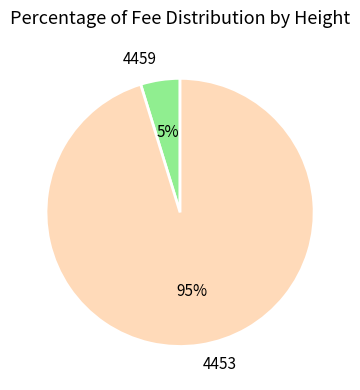

What is the largest slice in the pie chart?

4453